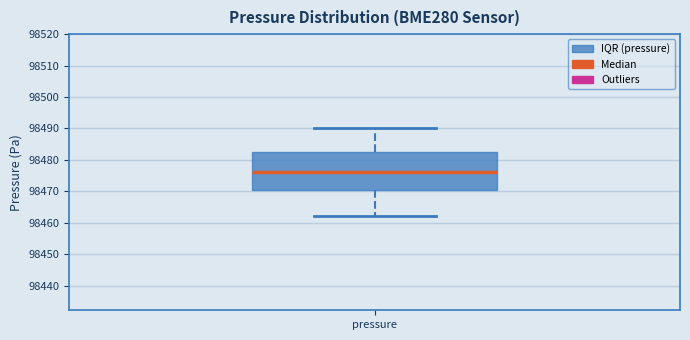

Where does the upper whisker of the box for pressure end on the y-axis? The values are not printed on the chart, so give them approximately, as read against the axis.

98490